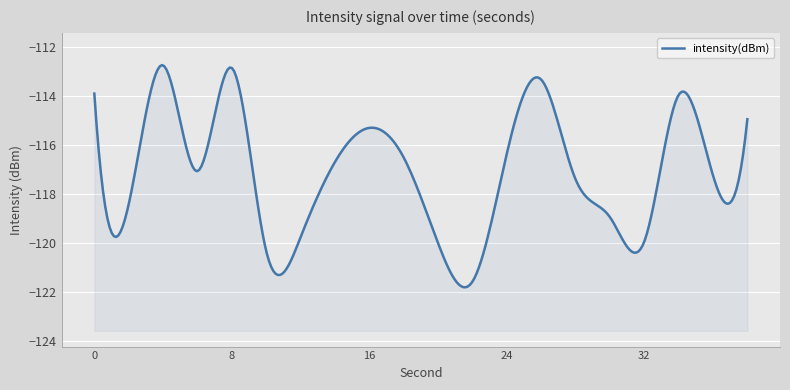

How many data points are less than -116?

13